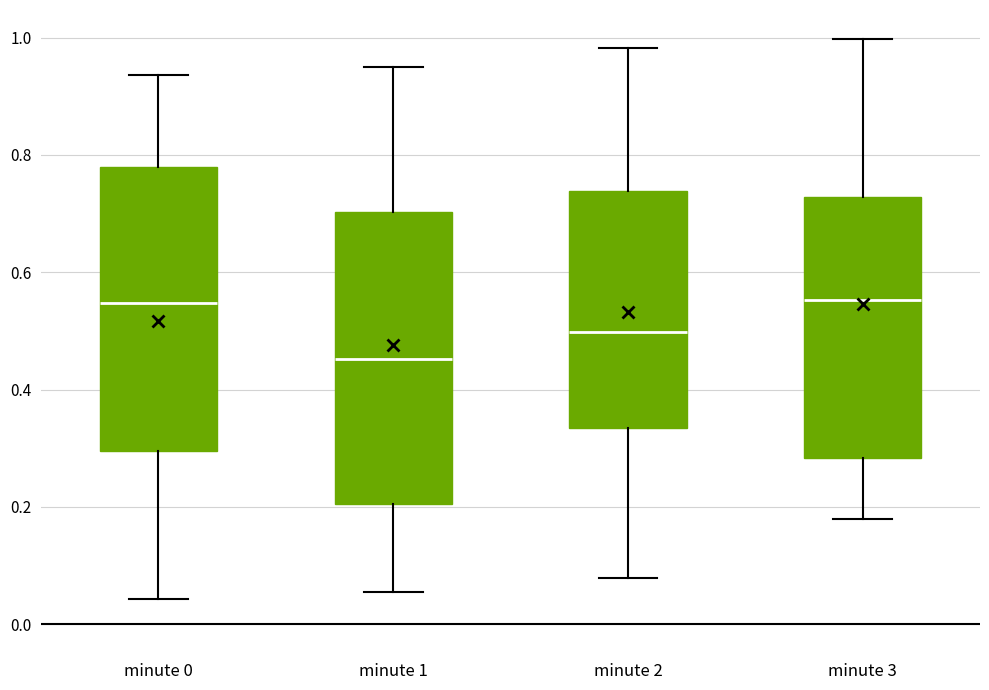

Reading left to right, transcribe this box plot: for each box, give where its median line is, the range the box spans, and where its two whiskers end, as read against the y-axis. The values are not printed on the chart, so give them approximately, as read against the axis.

minute 0: median 0.54, box 0.30 to 0.78, whiskers 0.04 to 0.94
minute 1: median 0.46, box 0.20 to 0.70, whiskers 0.06 to 0.94
minute 2: median 0.50, box 0.34 to 0.74, whiskers 0.08 to 0.98
minute 3: median 0.56, box 0.28 to 0.72, whiskers 0.18 to 1.00